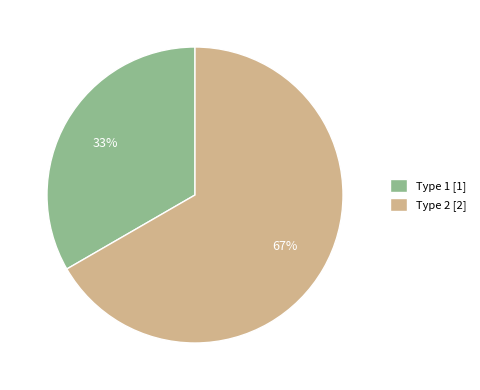

To the nearest percent, what is the combined percentage of Type 1 [1] and Type 2 [2]?

100%